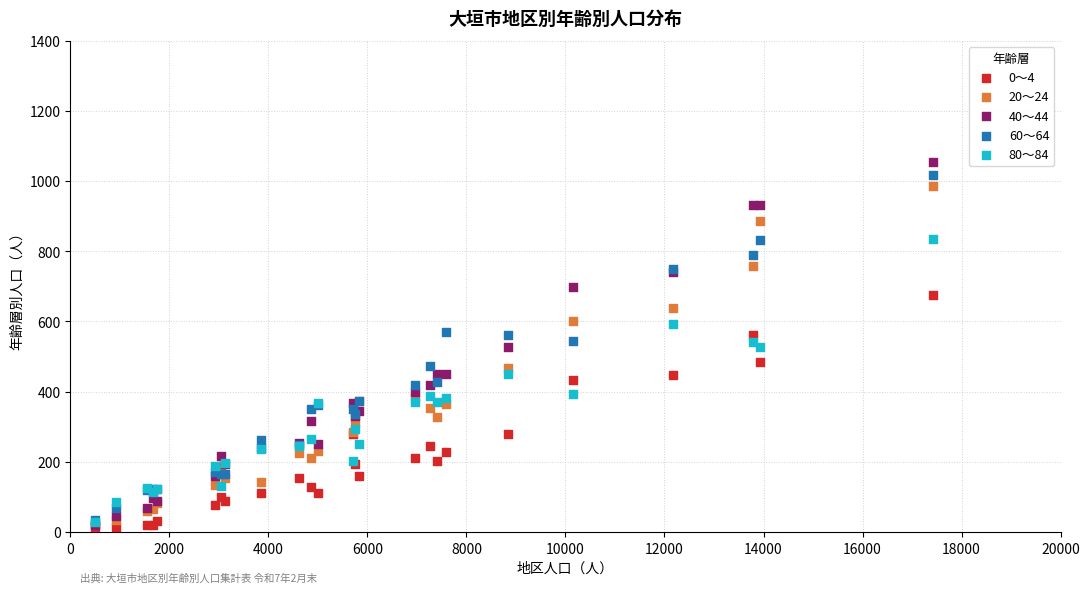

Which series reaches the maximum Y coordinate?

40～44